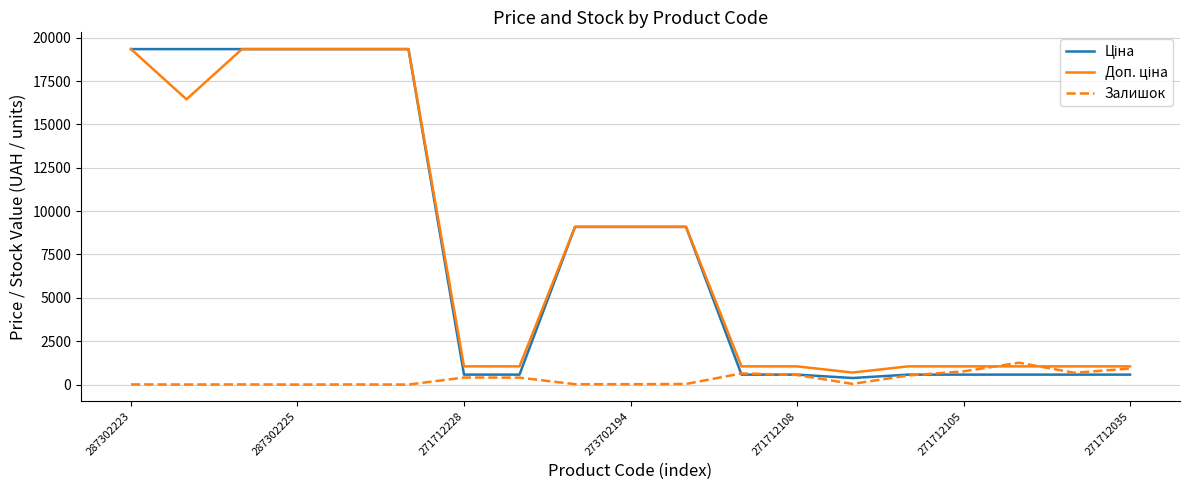

What is the maximum value for Залишок?

1258.0